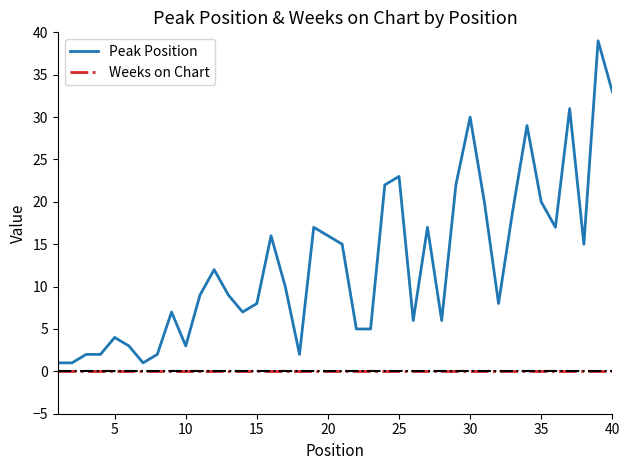

True or false: Peak Position and Weeks on Chart cross at least once.

False